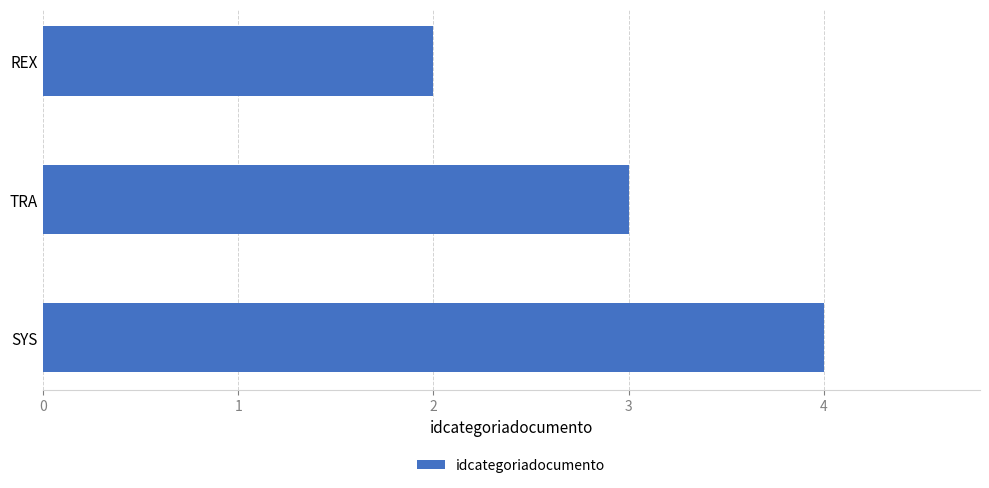

True or false: the data shows 2 at REX.

True